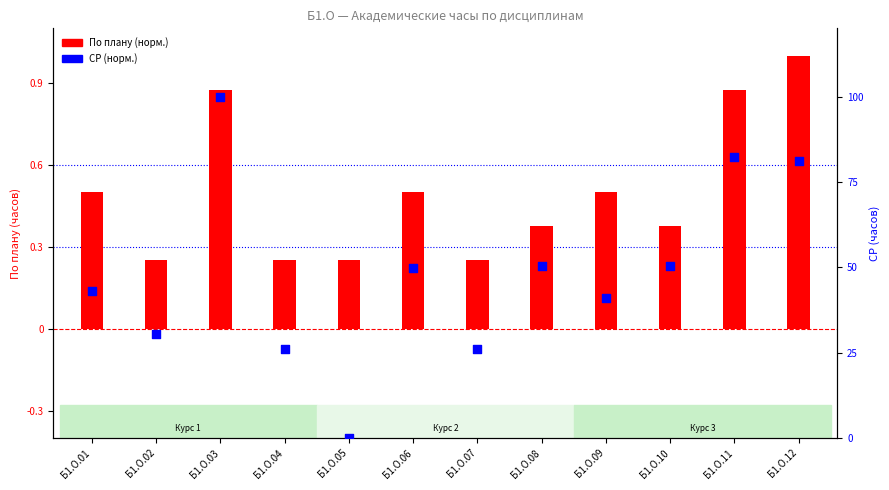

What is the total value across all series at Б1.О.10?

0.9